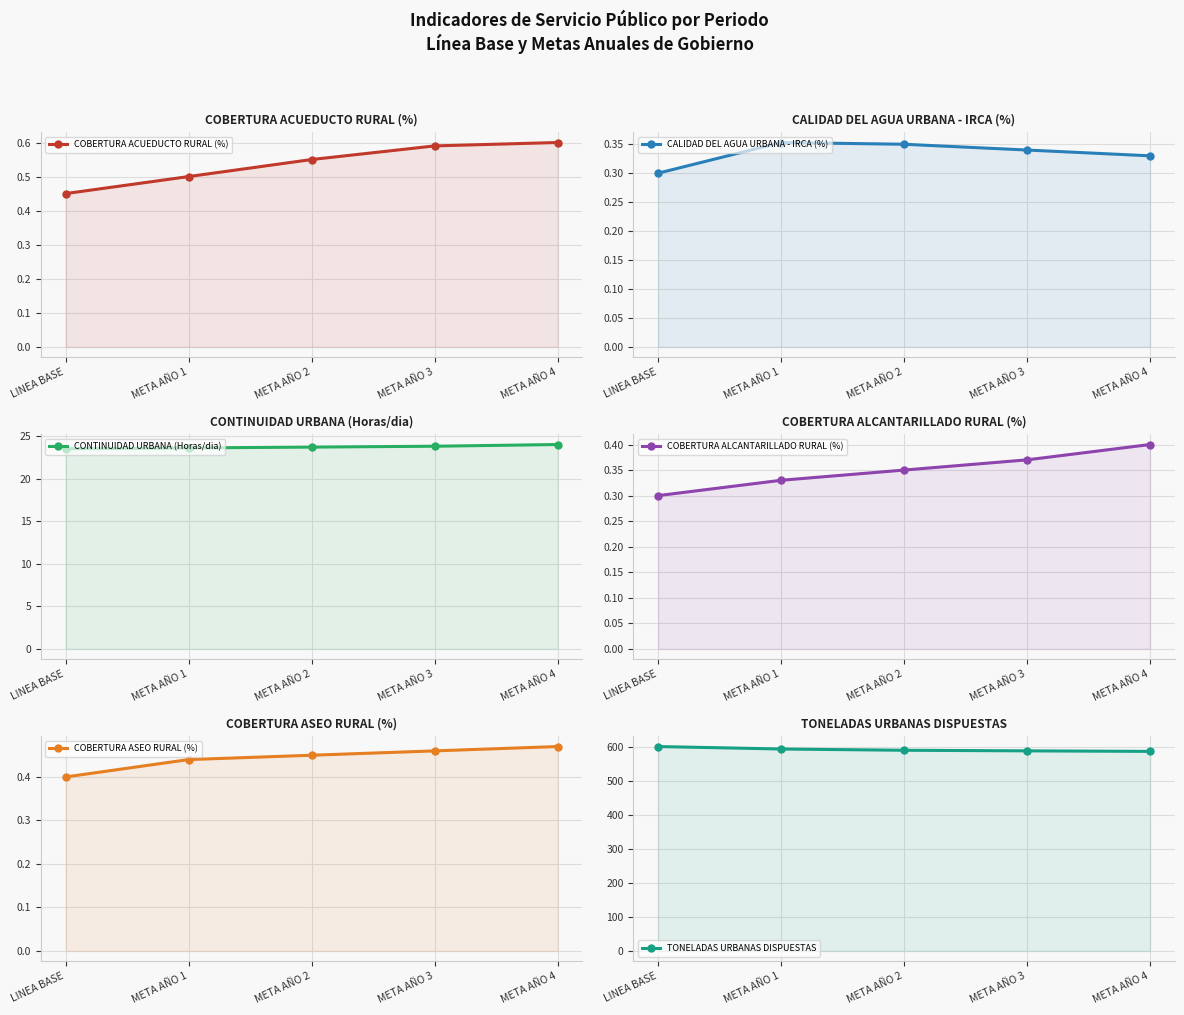

Which has a higher value, META AÑO 2 or META AÑO 1?

META AÑO 2